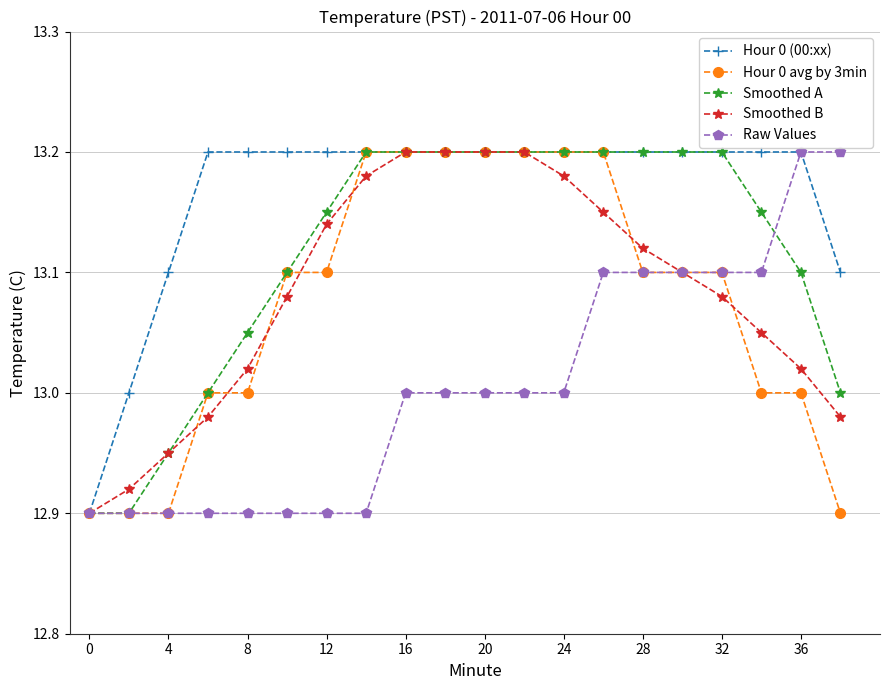

Which series has the largest total across all categories?

Hour 0 (00:xx)